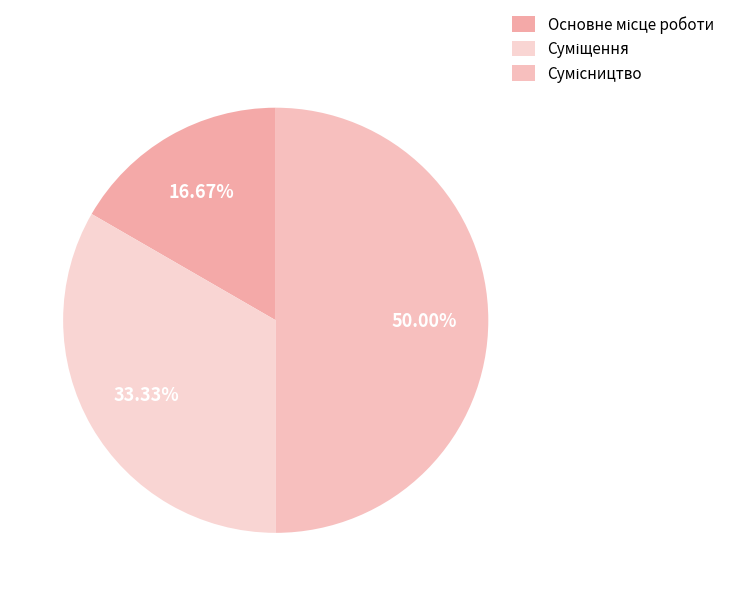

To the nearest percent, what is the combined percentage of Основне місце роботи and Суміщення?

50%